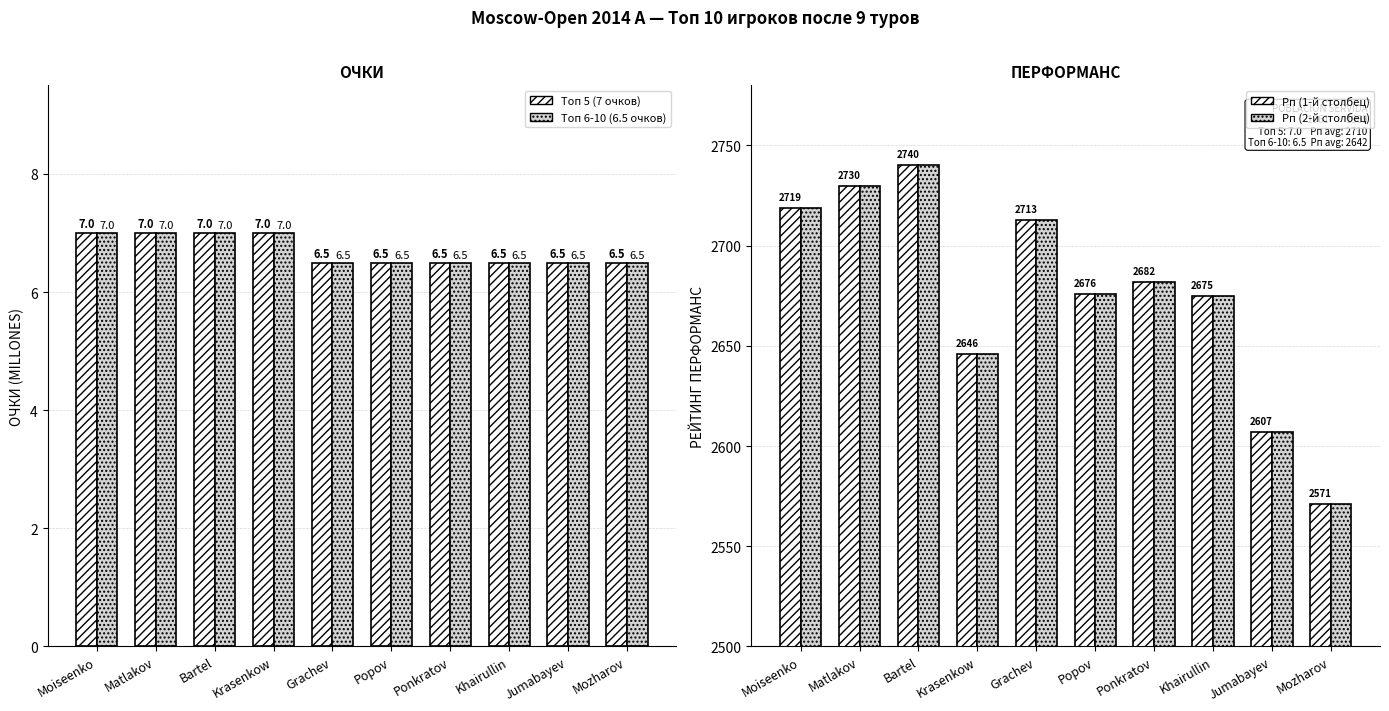

Rank the categories by Очки (баллы) value from lowest to highest.

Grachev, Popov, Ponkratov, Khairullin, Jumabayev, Mozharov, Moiseenko, Matlakov, Bartel, Krasenkow